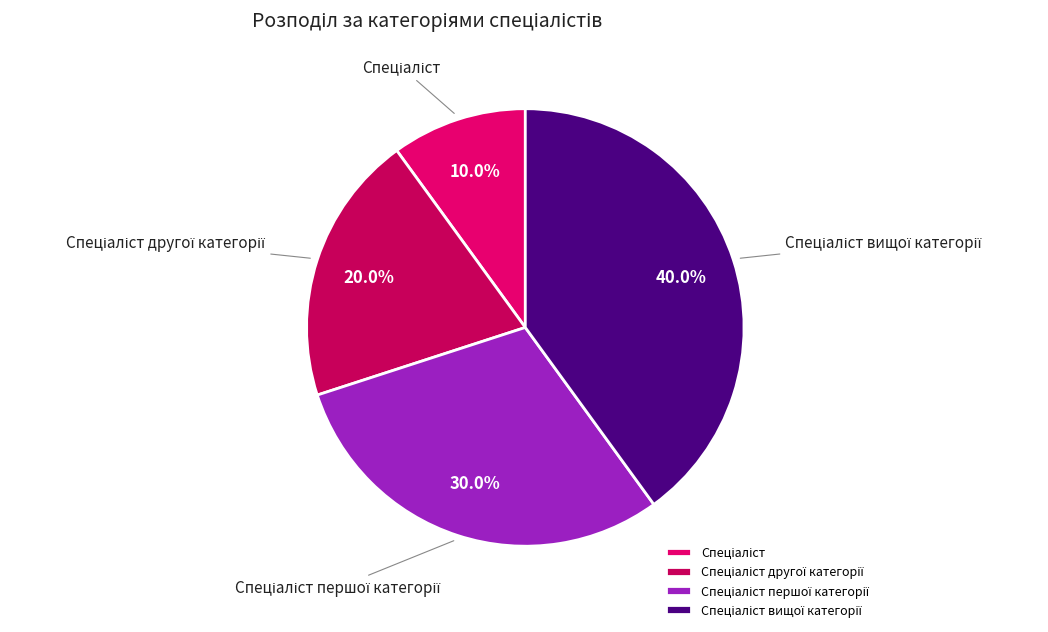

Does any single category account for the majority?

No